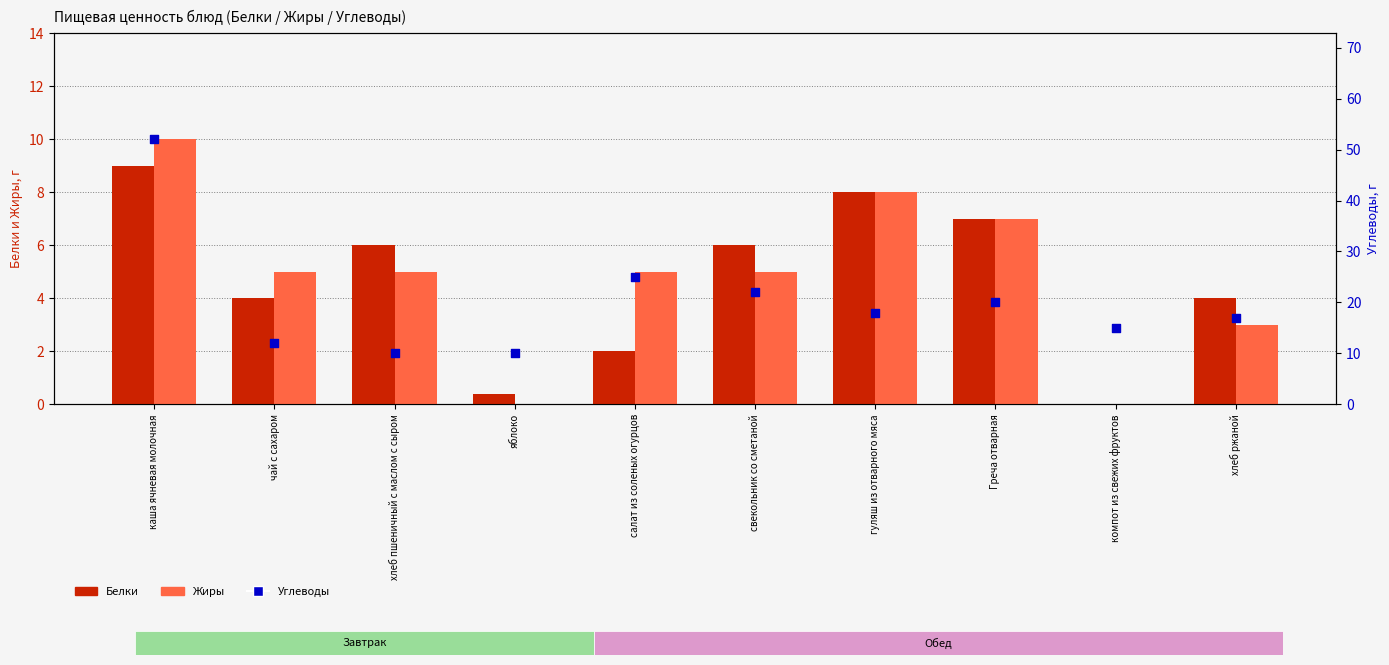

Which series contains the highest Y value?

Углеводы